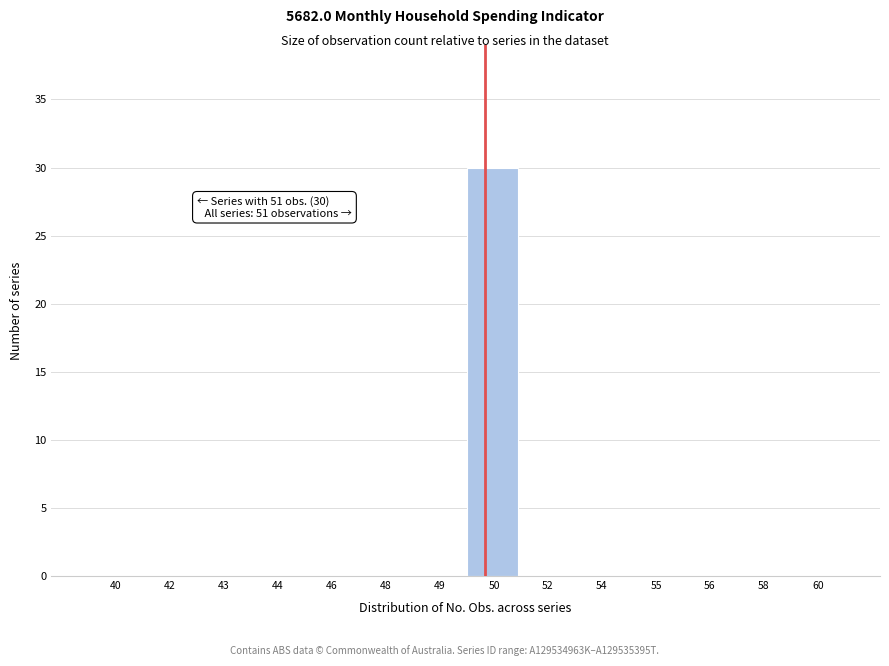

Reading left to right, list all the values displayed in this chart.

40=0	42=0	43=0	44=0	46=0	48=0	49=0	50=30	52=0	54=0	55=0	56=0	58=0	60=0